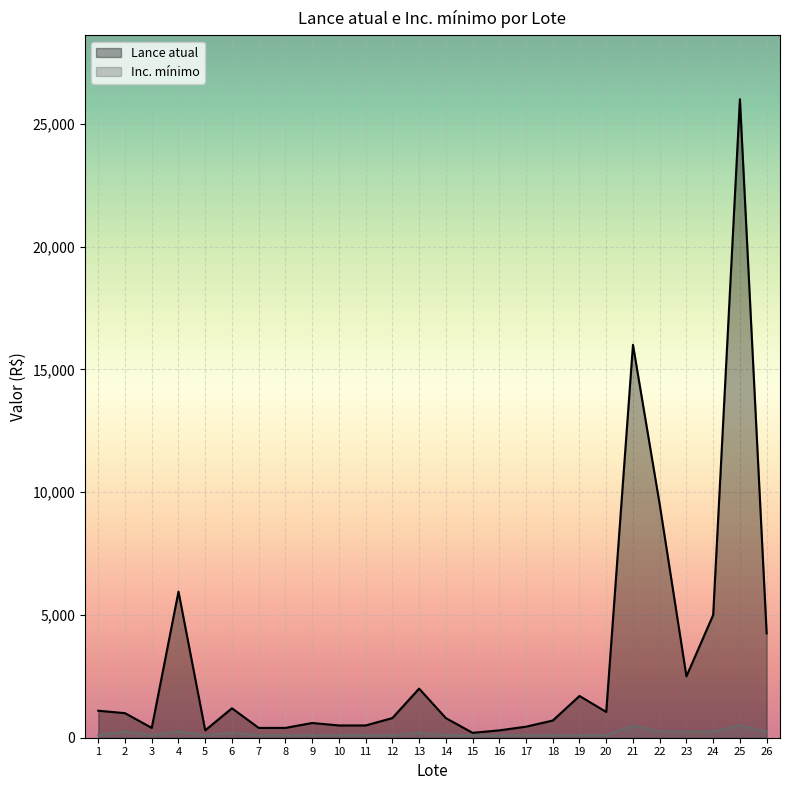

In Lance atual, how many points are higher than both neighbors (excluding endpoints)?

7